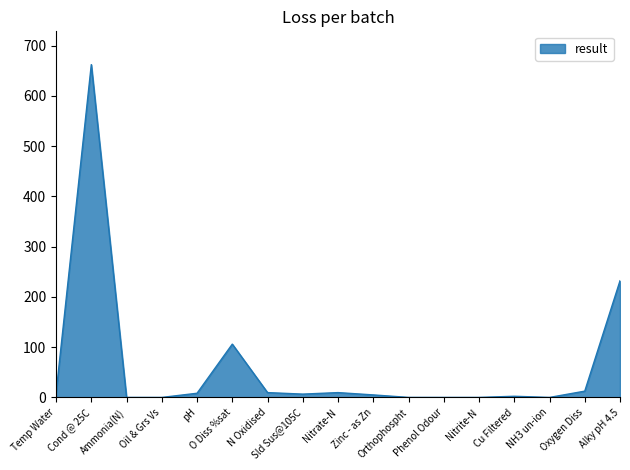

What is the greatest value displayed?

662.0